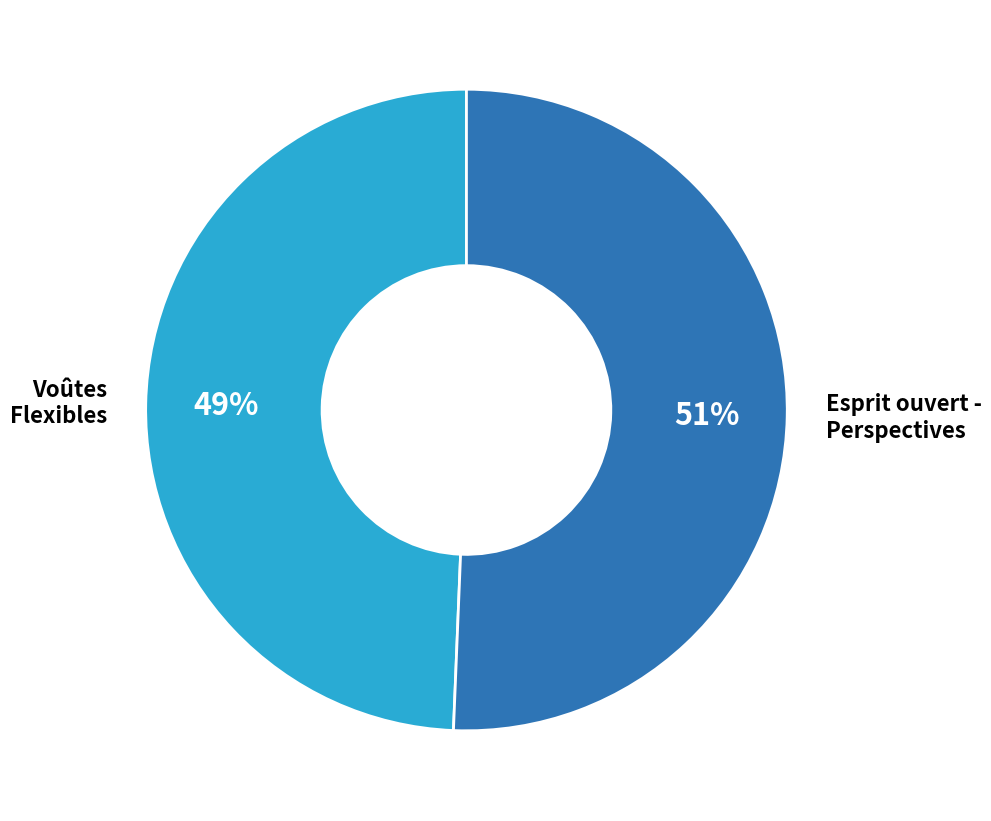

Is there a majority slice in this chart?

Yes